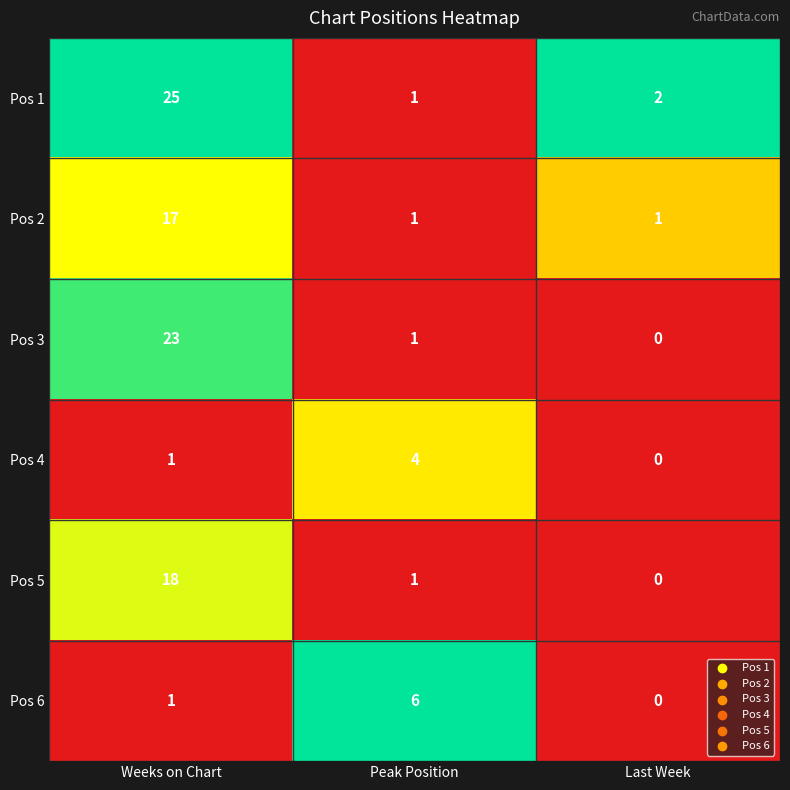

The value of Pos 3 at Weeks on Chart is 23. True or false?

True